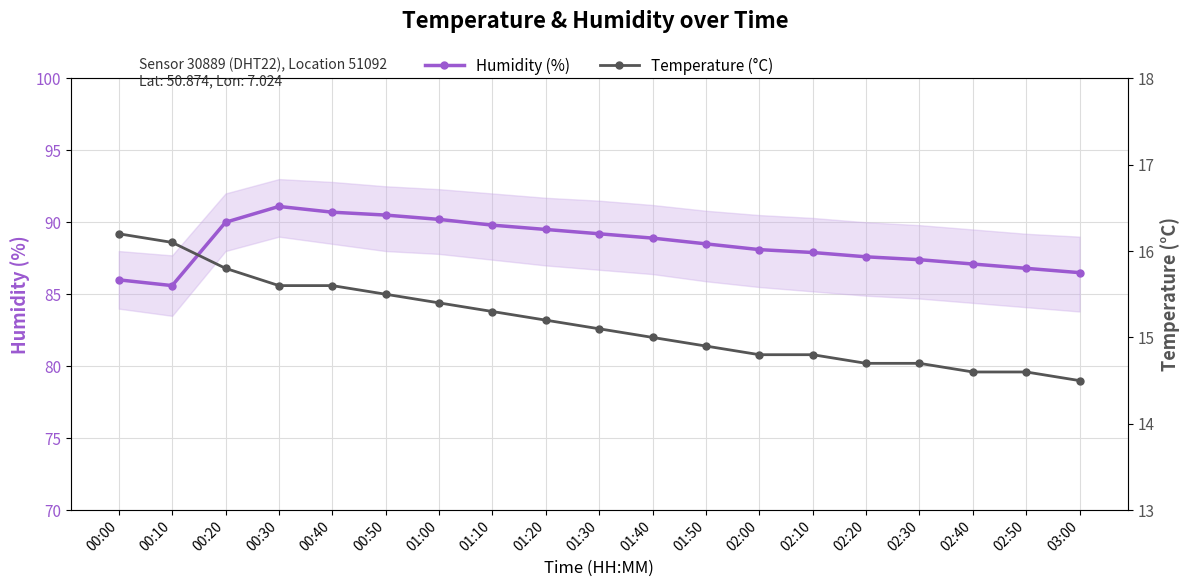

What is the total value across all series at 00:20?

105.8